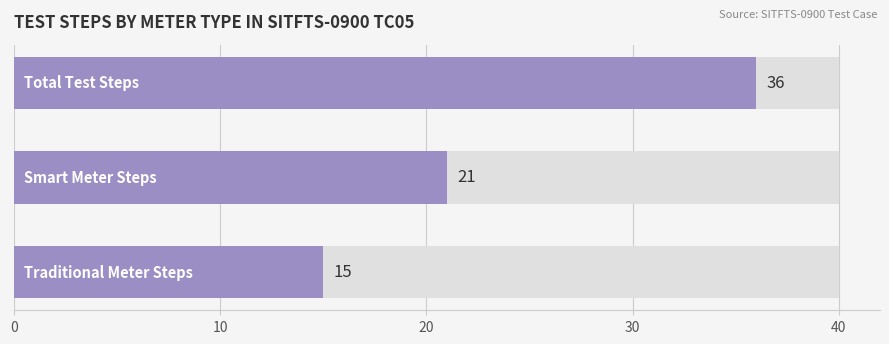

Between 0 and 10, which is larger?

10